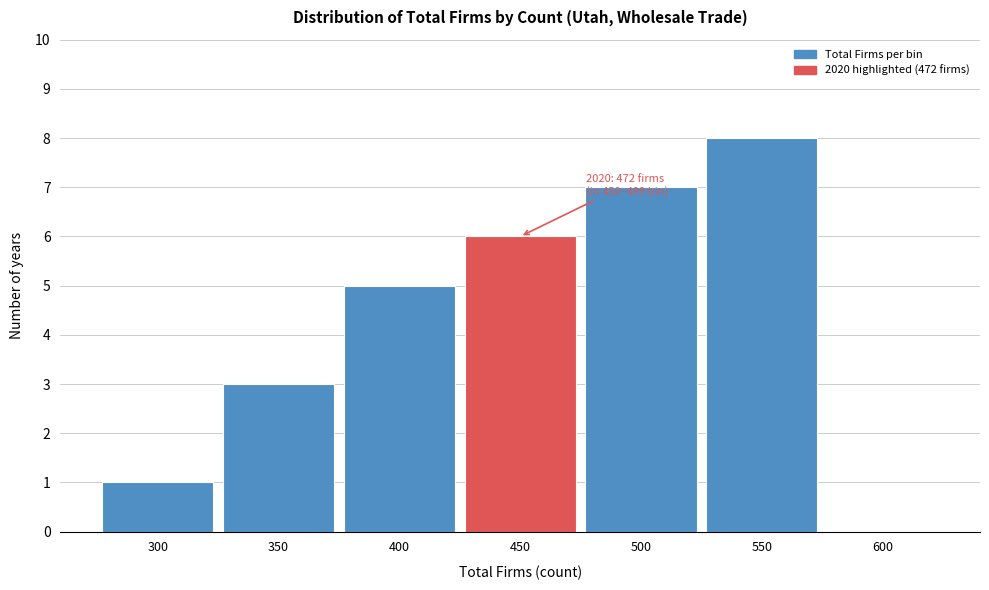

Reading left to right, what are all the values shown in this chart?

300=1	350=3	400=5	450=6	500=7	550=8	600=0